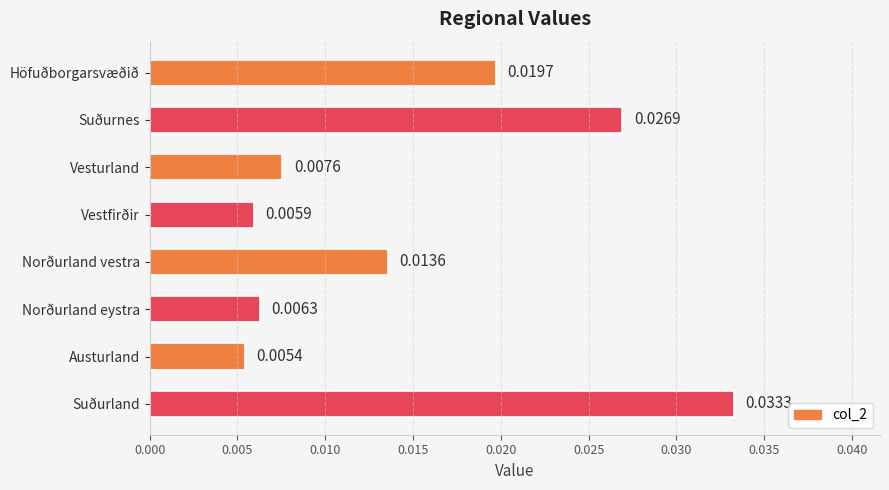

At which category does the chart reach its peak across all series?

Suðurland